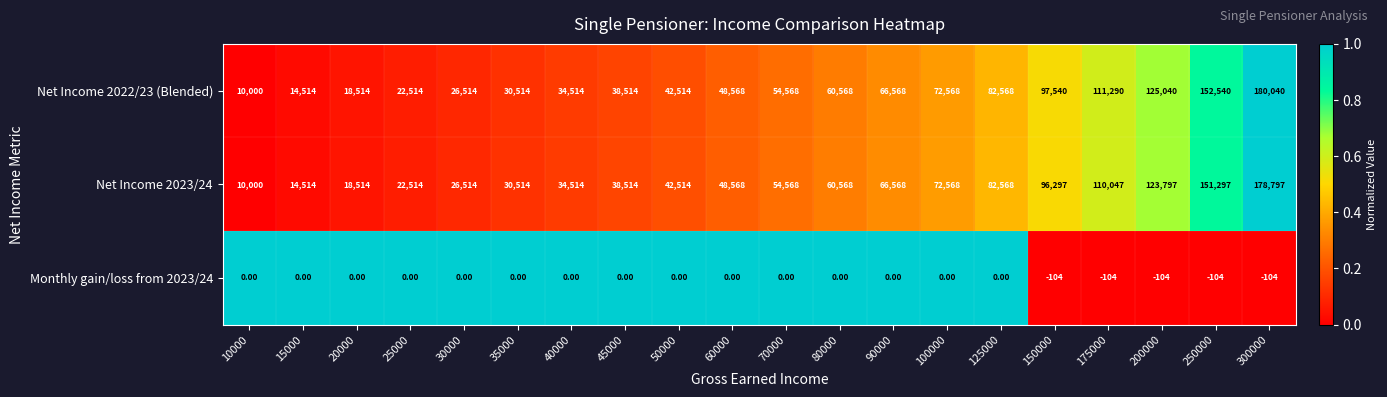

What is the difference between the Net Income 2022/23 (Blended) values at 45000 and 70000?

16054